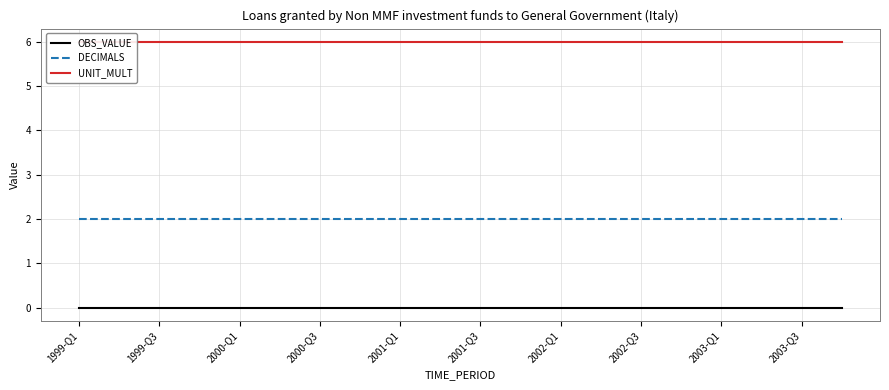

Rank the series by their maximum value, from lowest to highest.

OBS_VALUE, DECIMALS, UNIT_MULT